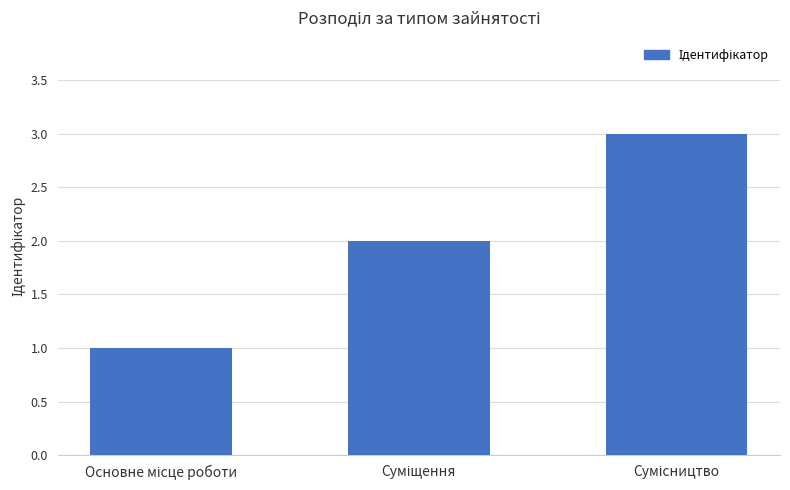

How many bars are there in total?

3